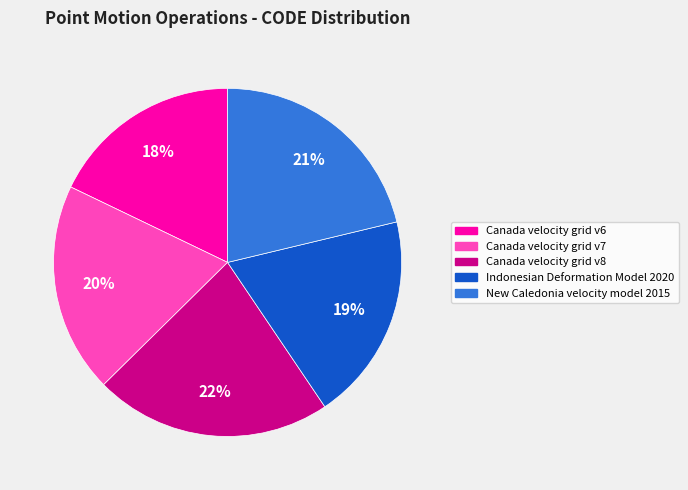

What is the ratio of the value at Canada velocity grid v8 to the value at Canada velocity grid v7?

1.1